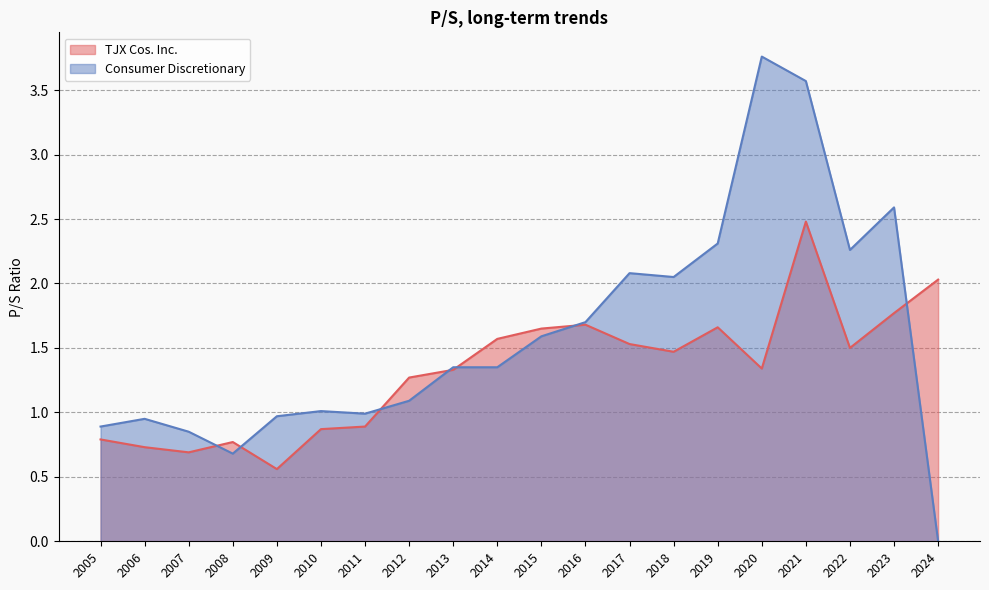

What is the average value of the TJX Cos. Inc. series?

1.3